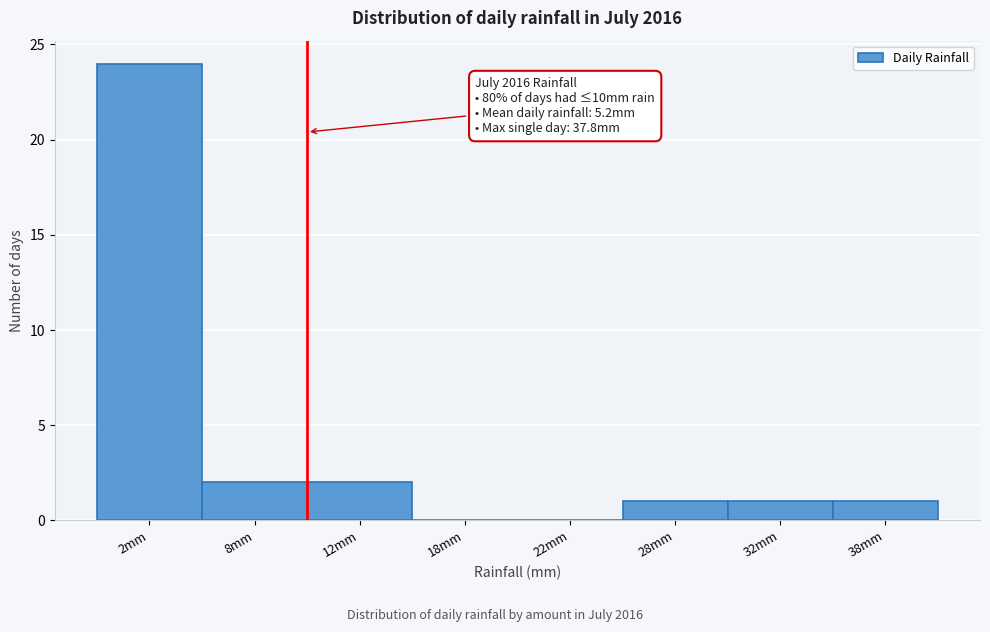

Reading right to left, extract all data points from this chart.

38mm=1	32mm=1	28mm=1	22mm=0	18mm=0	12mm=2	8mm=2	2mm=24